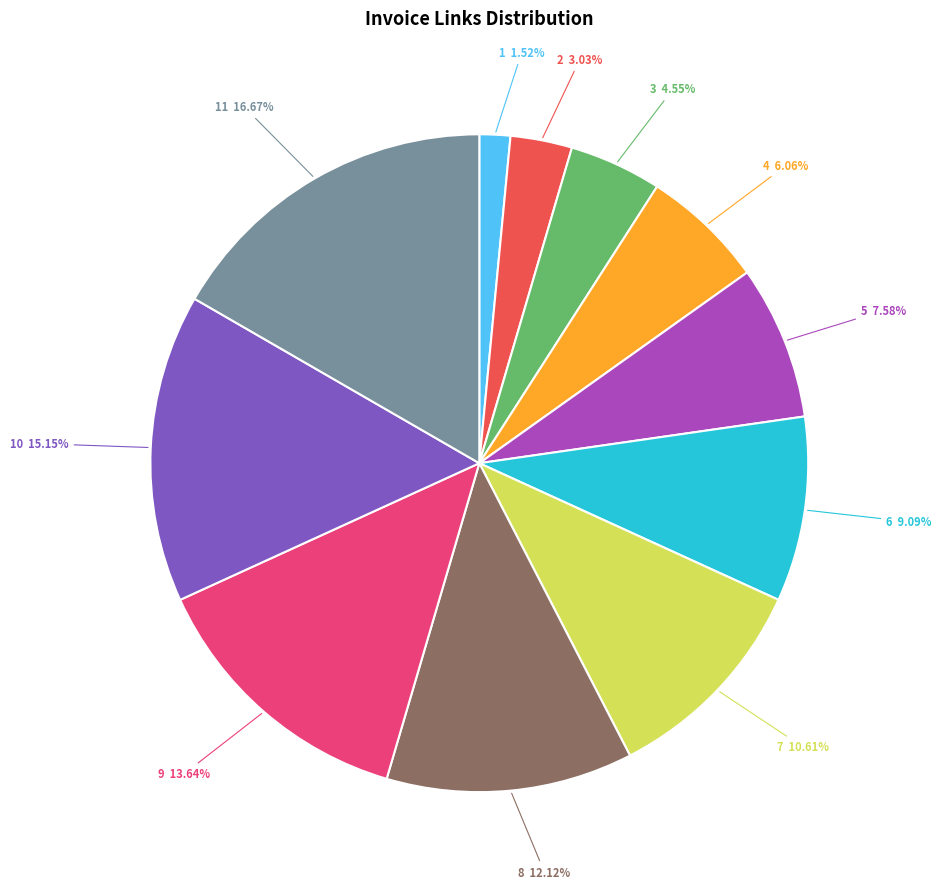

To the nearest percent, what portion does 4 represent?

6%